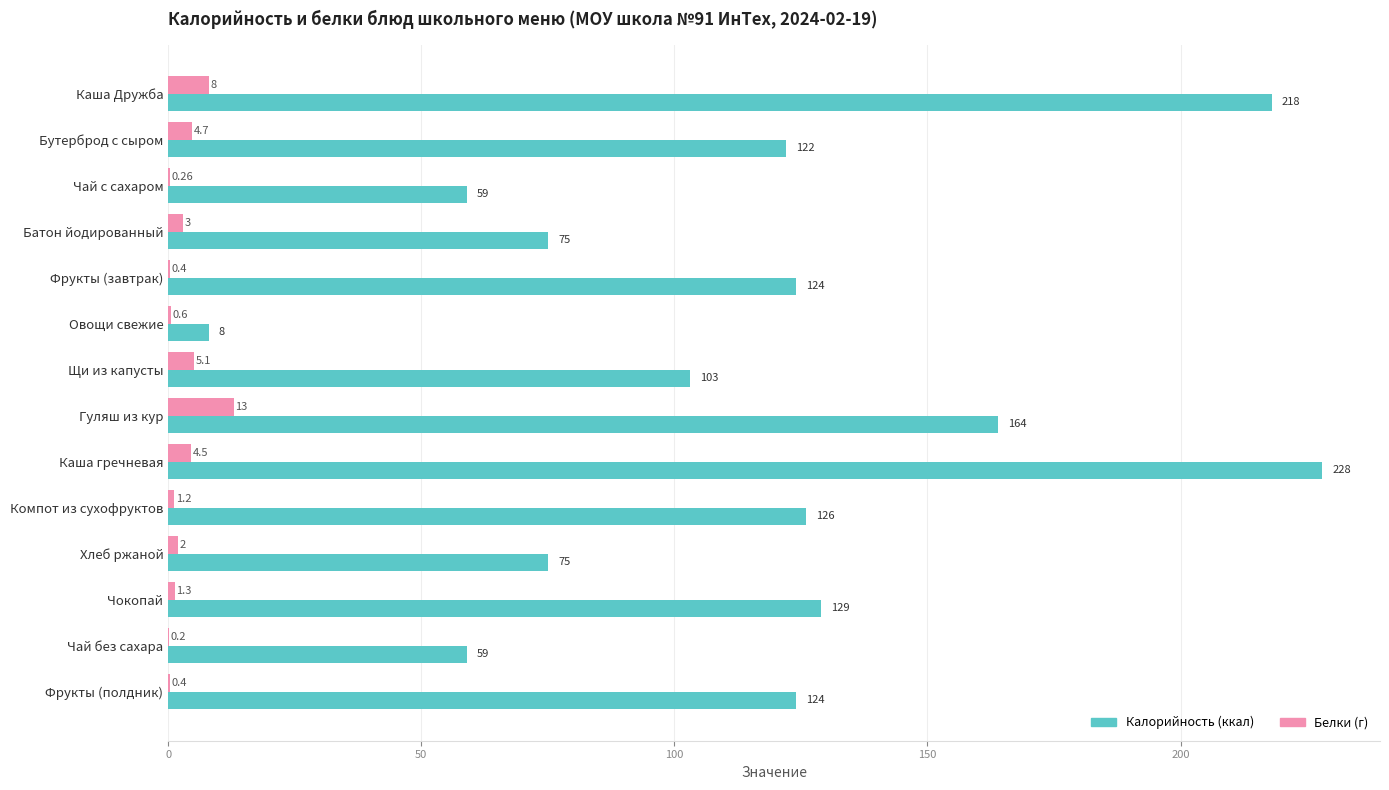

Which series has the widest spread of values?

Калорийность (ккал)